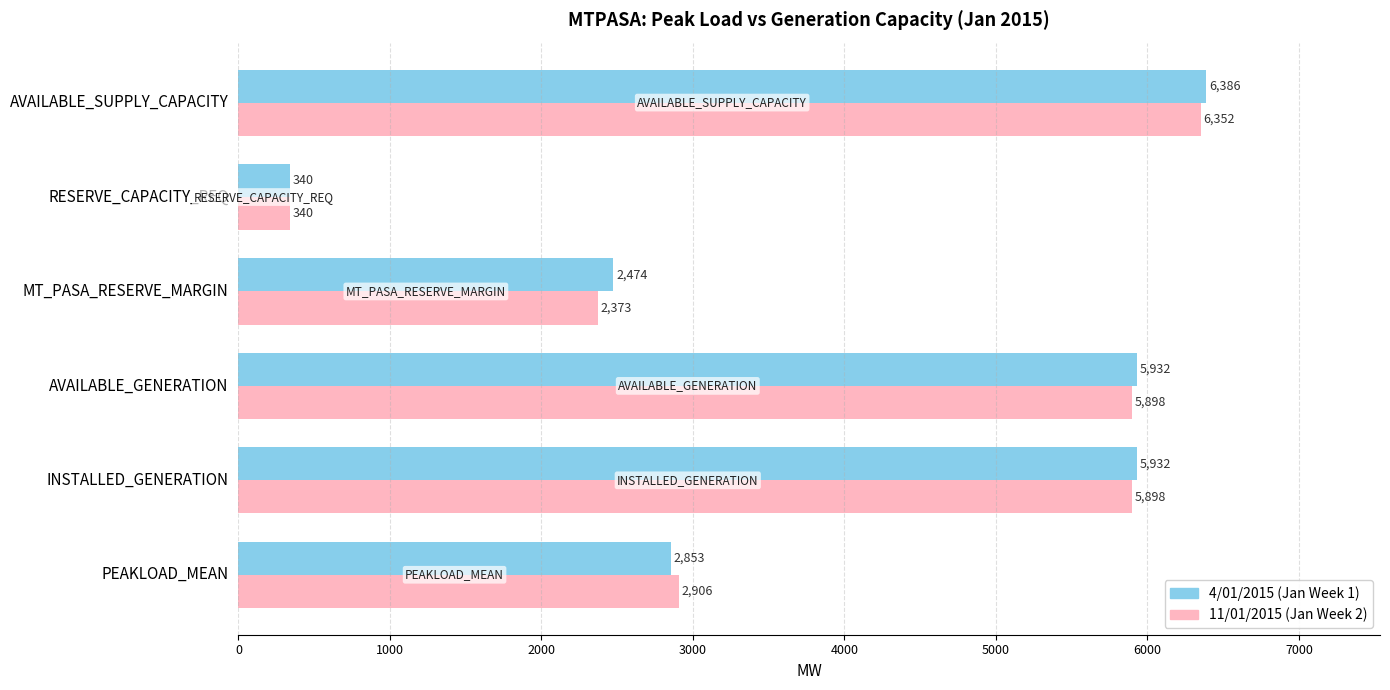

At which category does the chart reach its minimum across all series?

RESERVE_CAPACITY_REQ